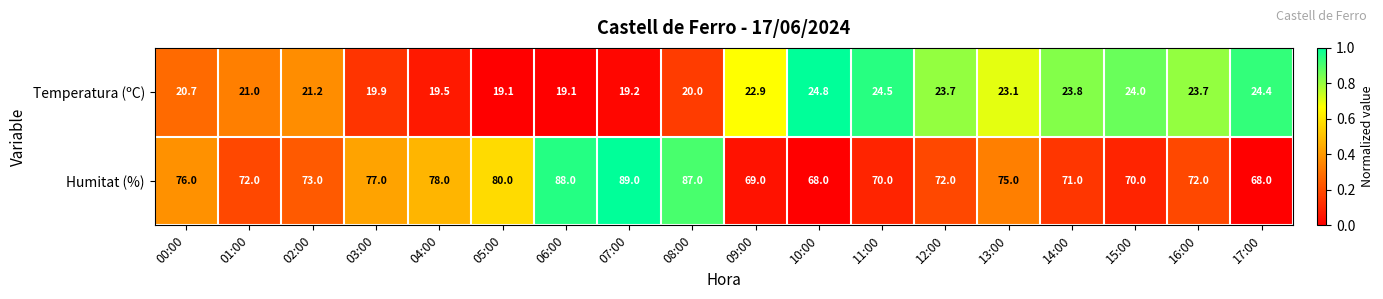

Between 14:00 and 17:00, which series saw the biggest shift?

Humitat (%)